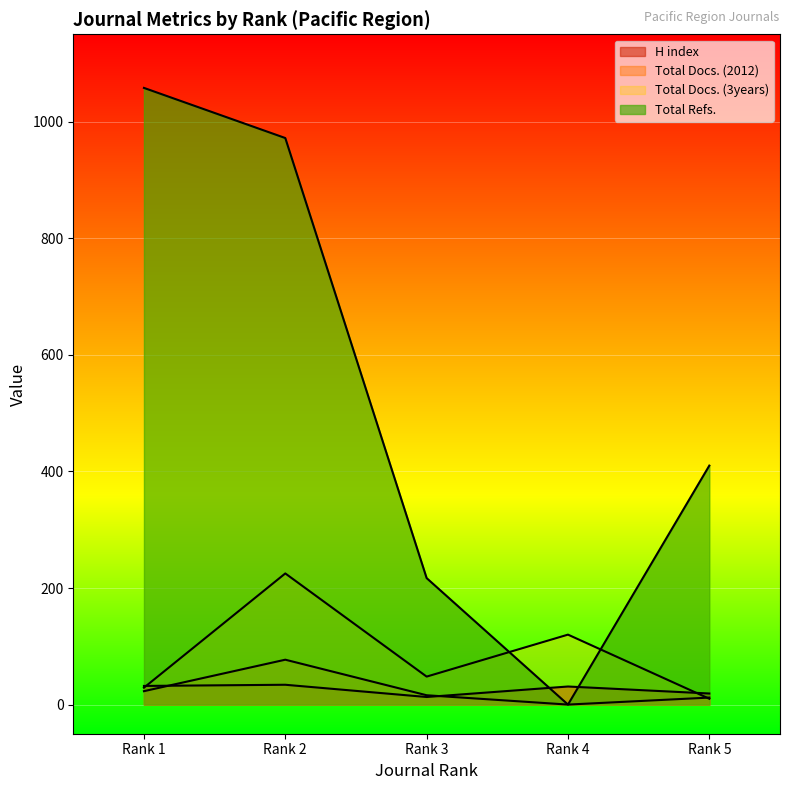

At which category is the sum across all series the highest?

Rank 2